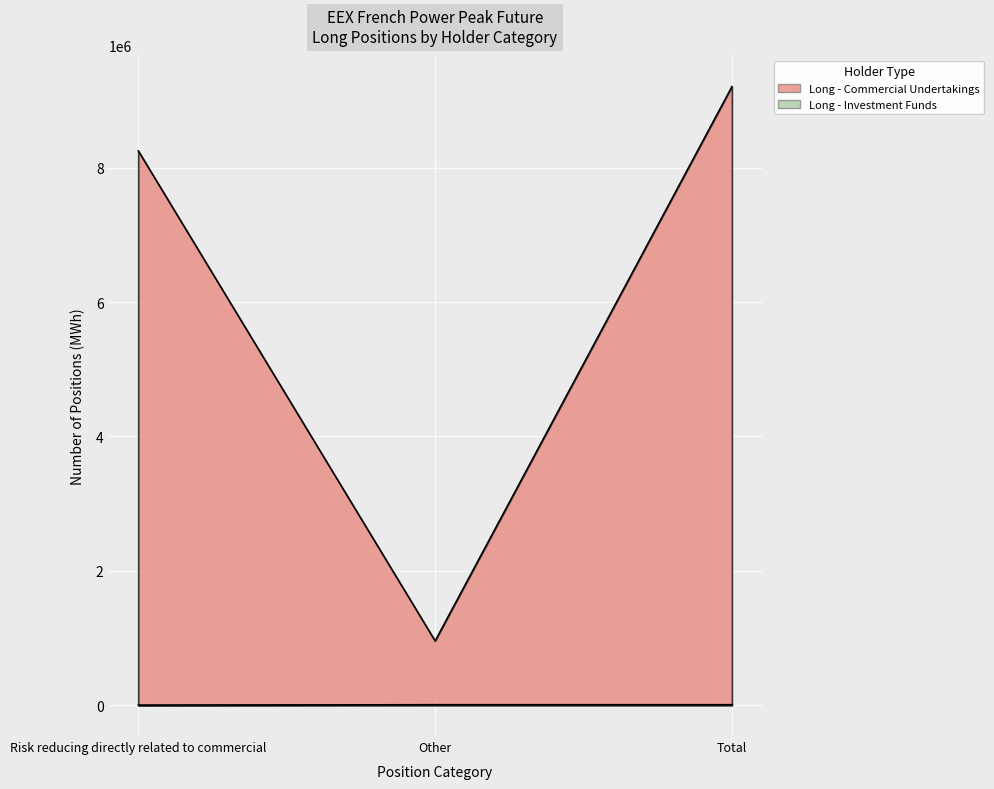

What is the label of the 2nd point from the right?

Other